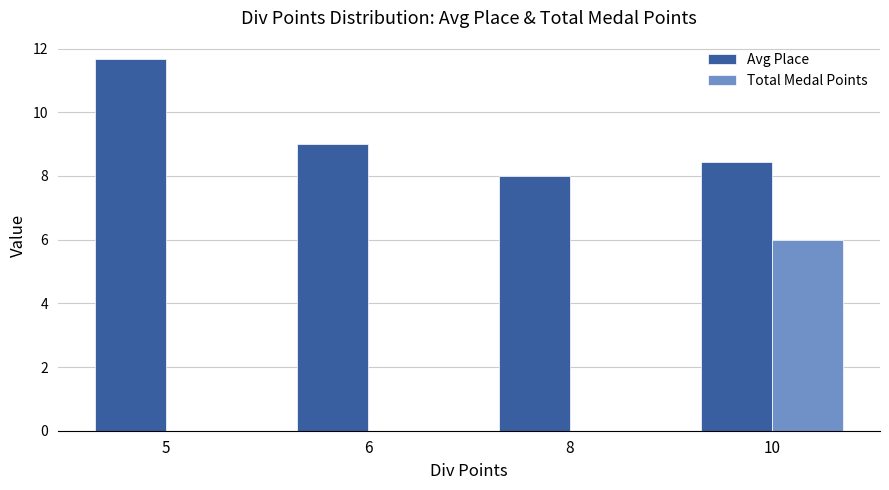

Which label corresponds to the largest value in the chart?

5